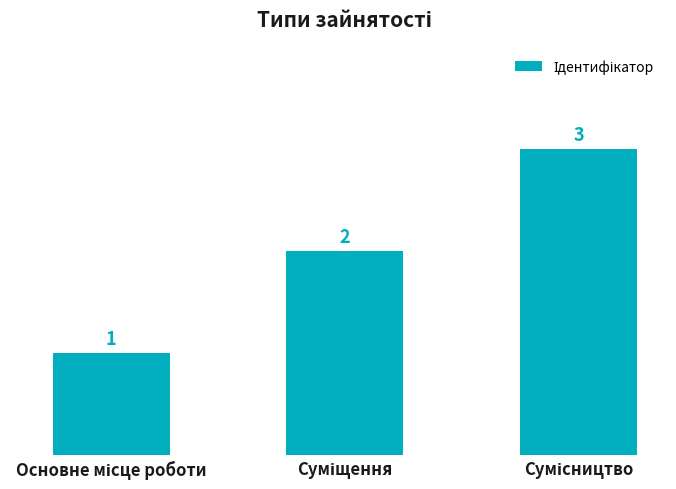

What is the value of the 1st bar from the left?

1